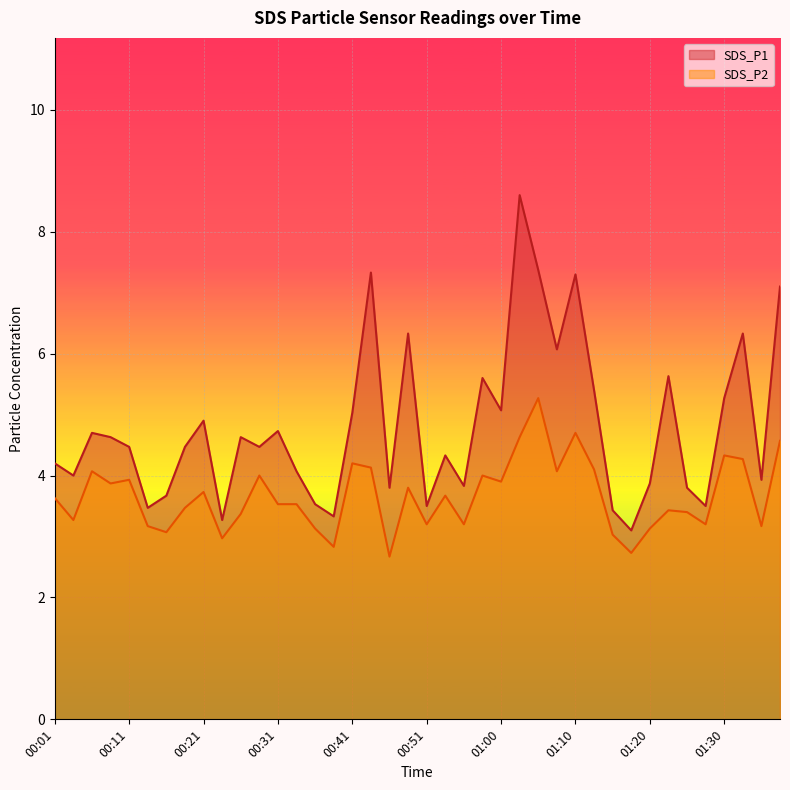

Which series has the largest total across all categories?

SDS_P1